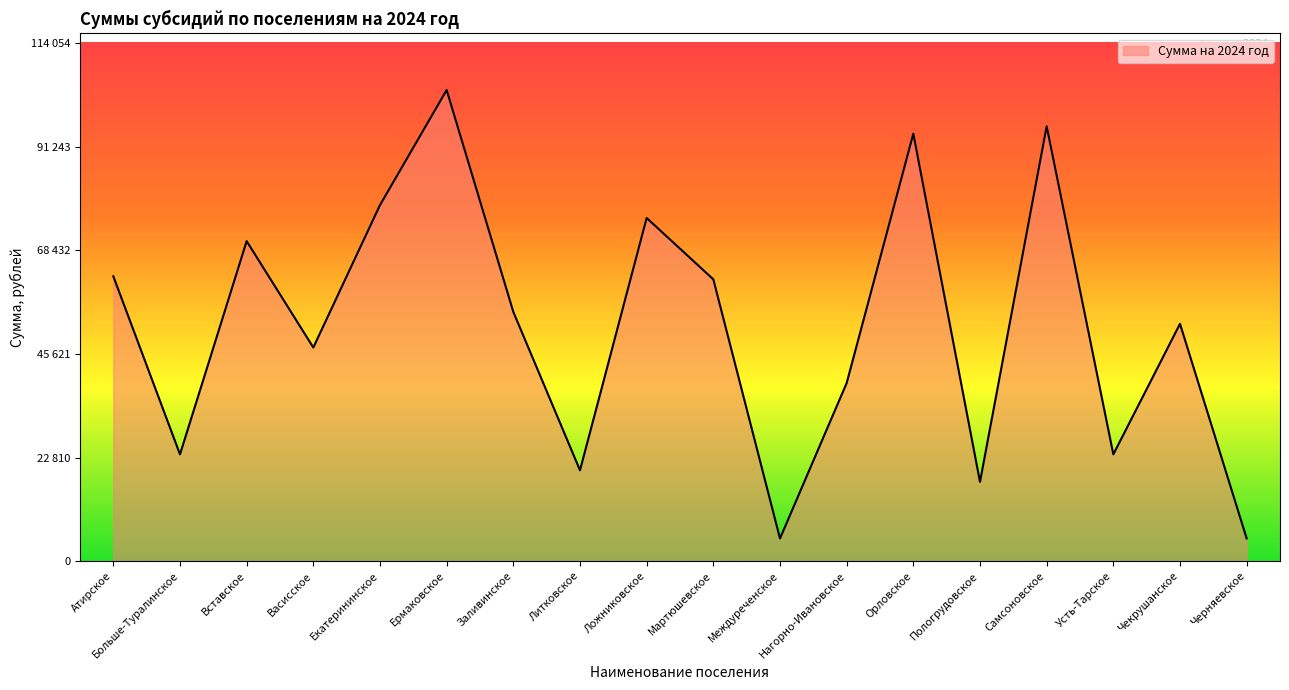

How many data points are less than 54859?

9